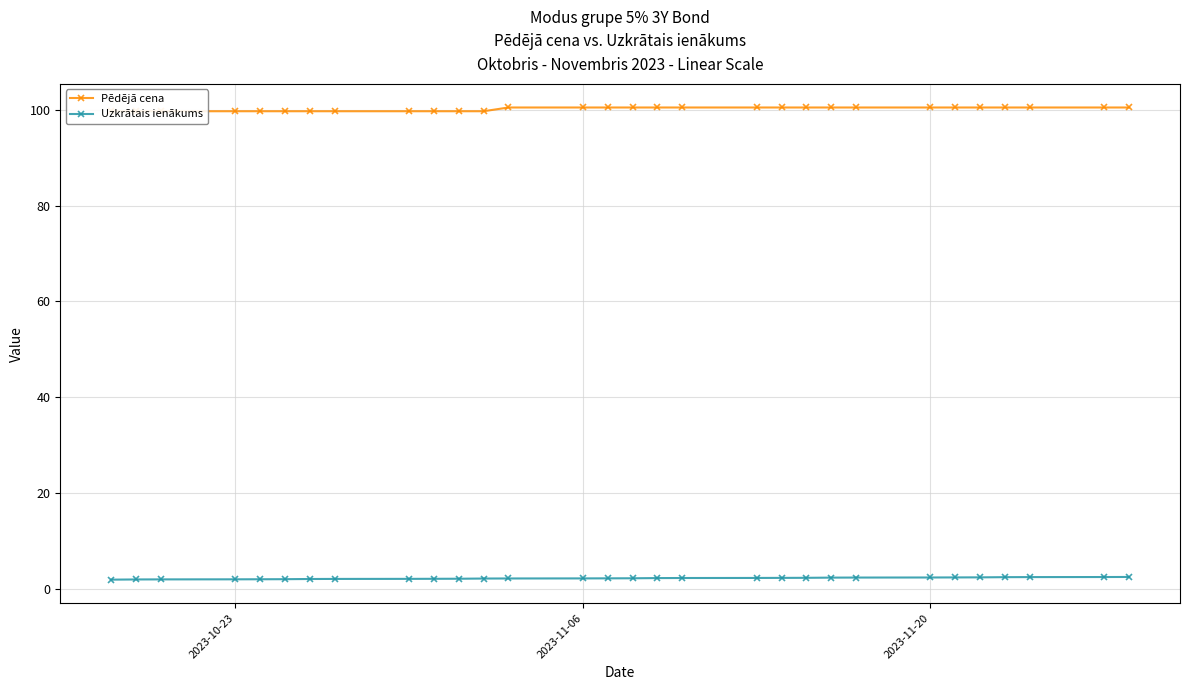

True or false: Pēdējā cena has more than 2 interior local peaks.

False